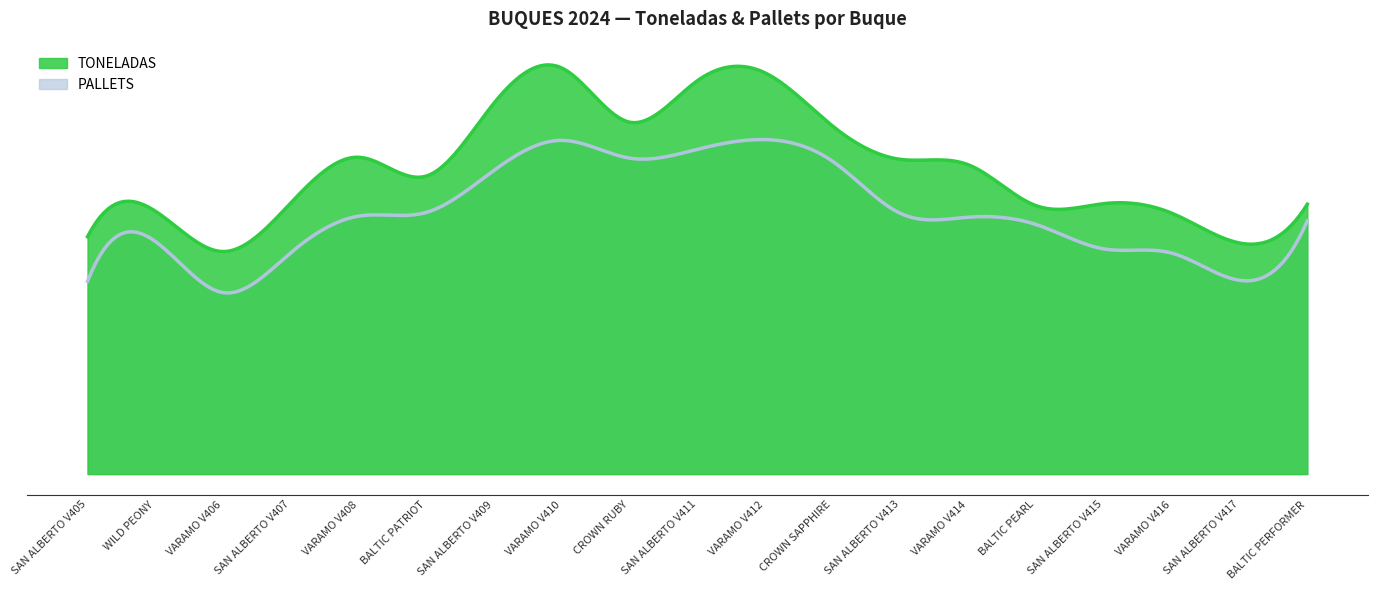

What is the difference between the maximum and second lowest values in the PALLETS series?

2778